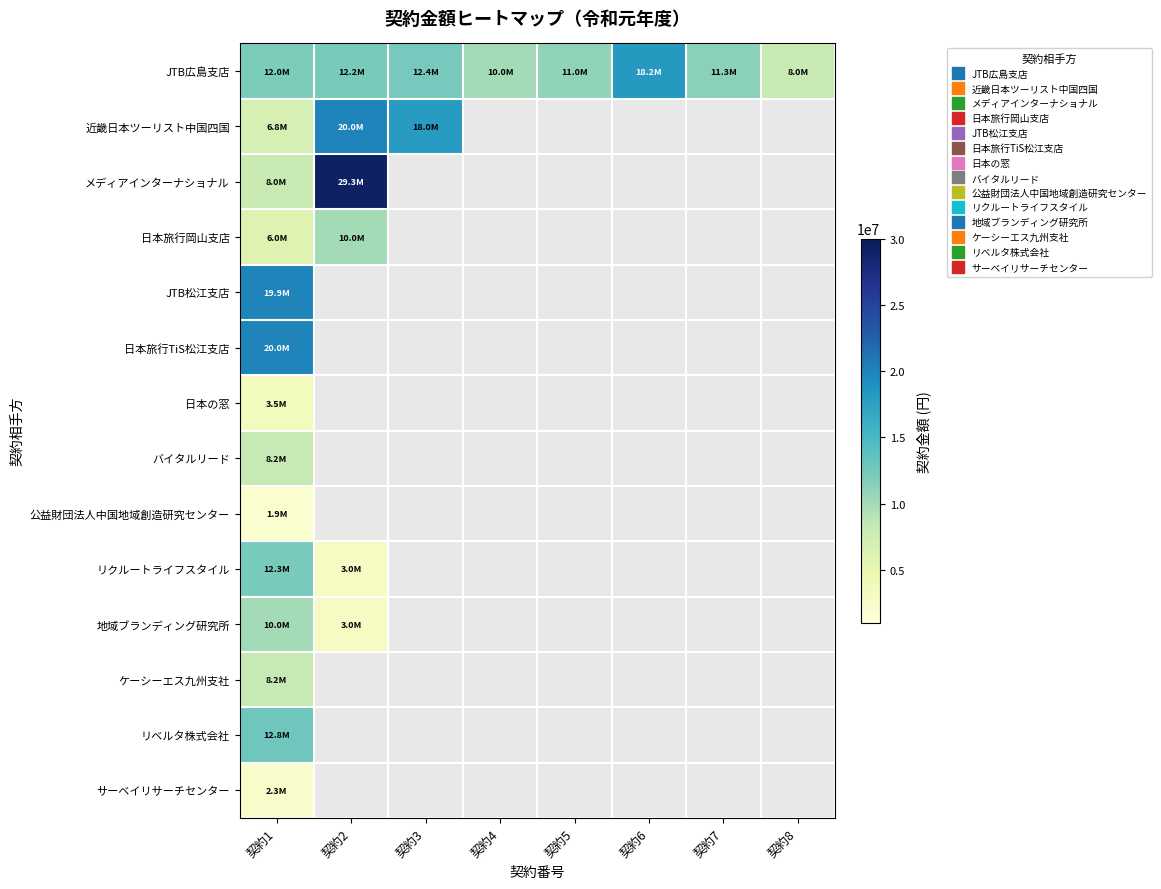

What is the minimum value shown in the chart?

1946000.0